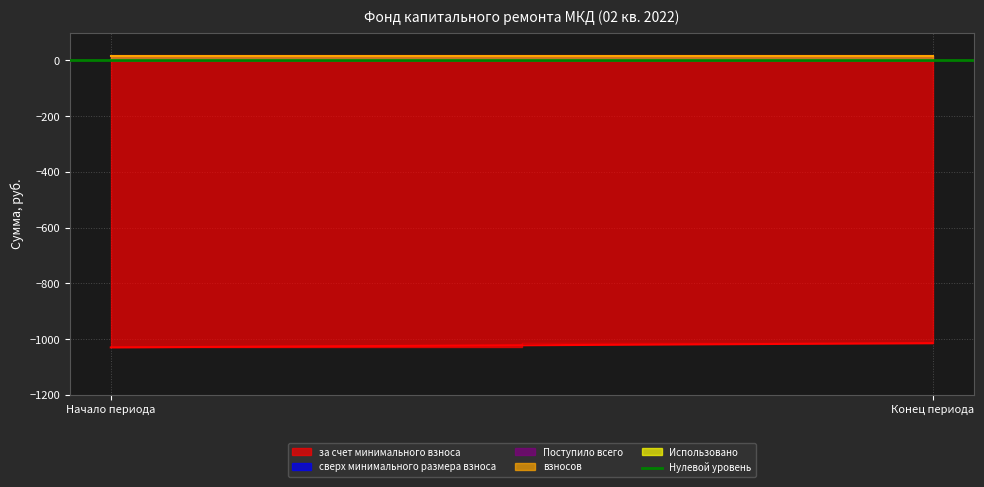

What is the average value of the Поступило всего series?

15.2